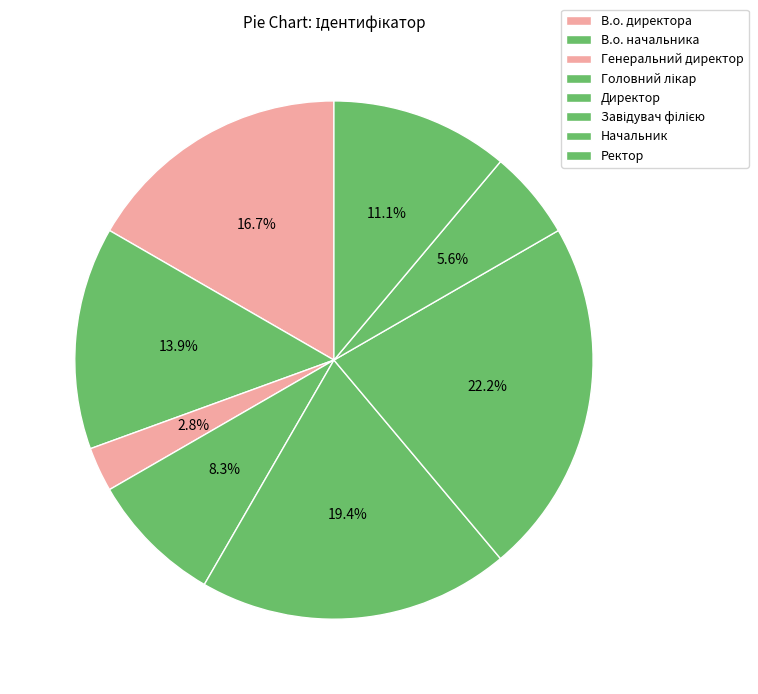

Is В.о. директора the majority of the pie?

No